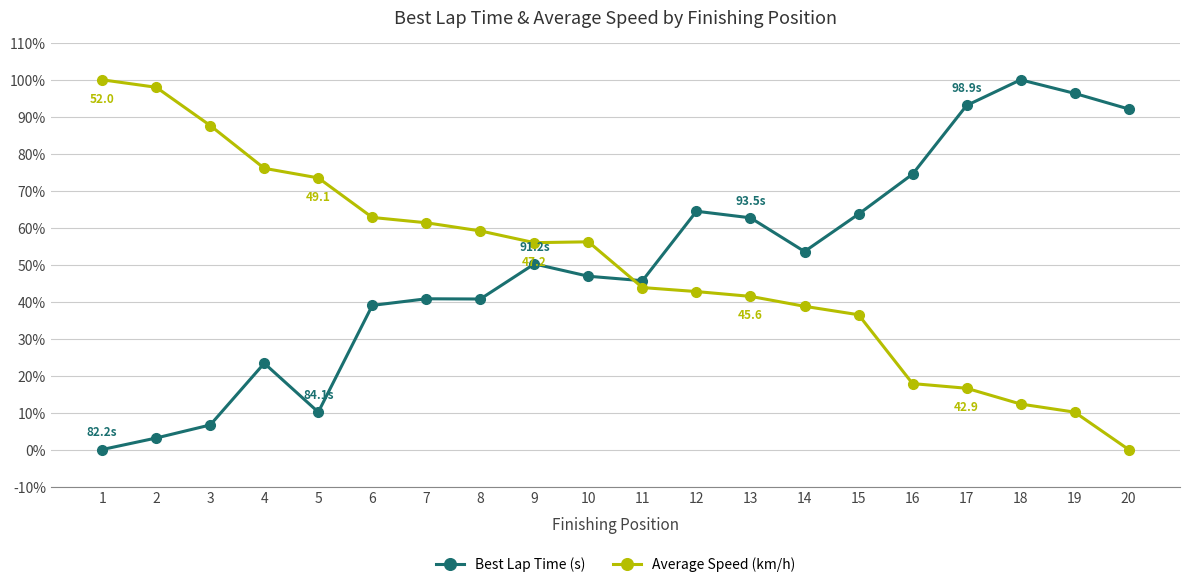

What is the difference between the highest and lowest values at 16?

56.6